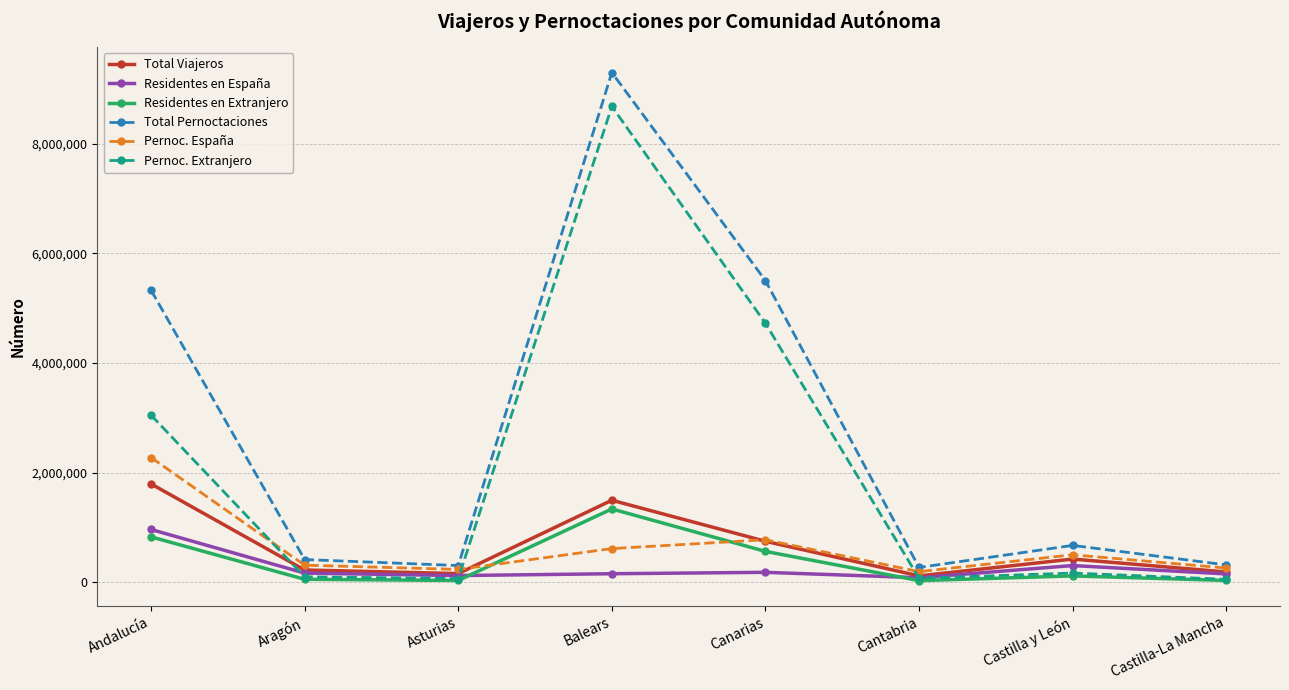

Which series has the largest range (max minus min)?

Total Pernoctaciones